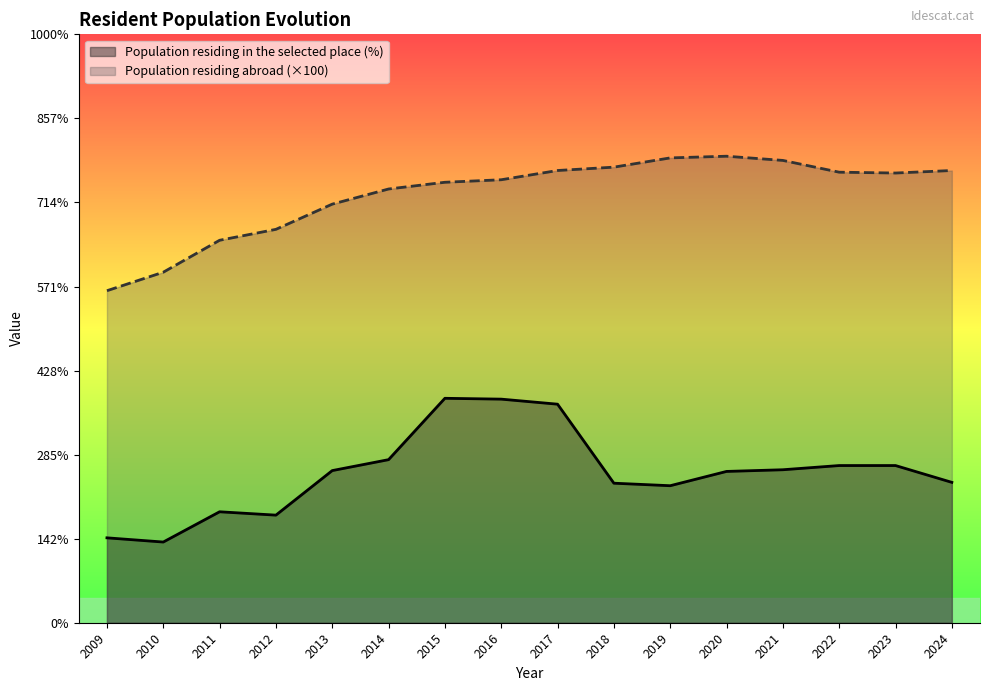

The value of Population residing in the selected place (%) at 2018 is 1.7. True or false?

True